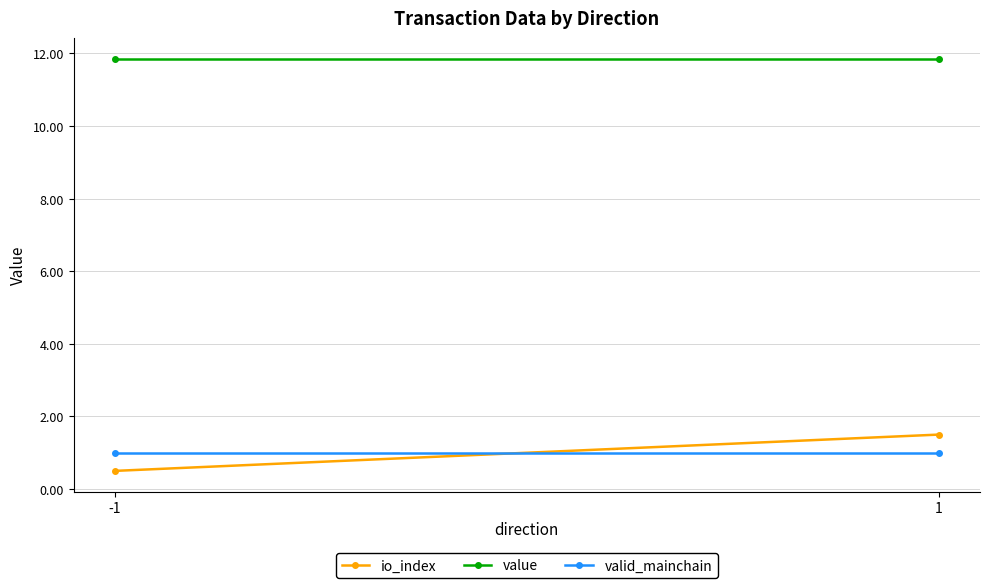

What is the value of the value point at the 2nd from the left?

11.9